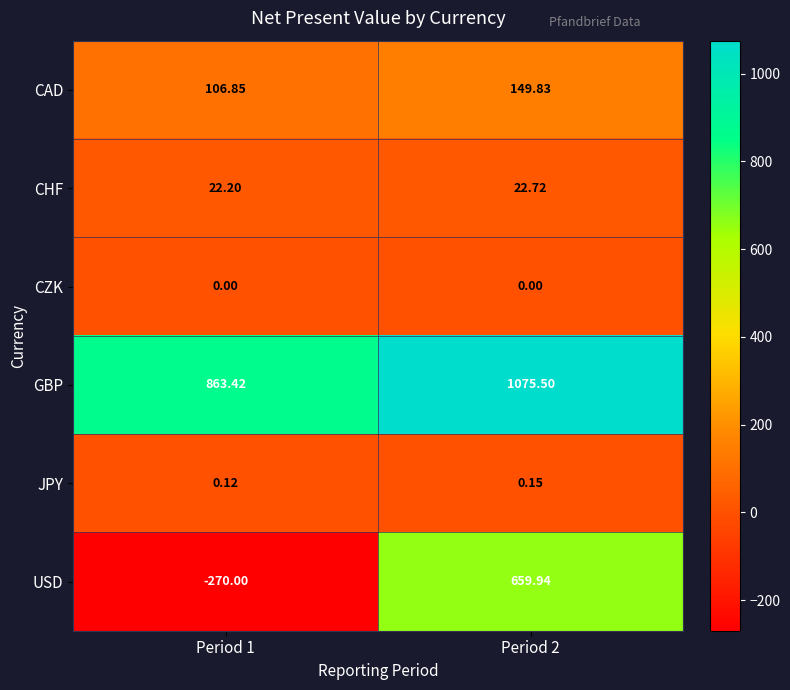

Which series has the widest spread of values?

USD